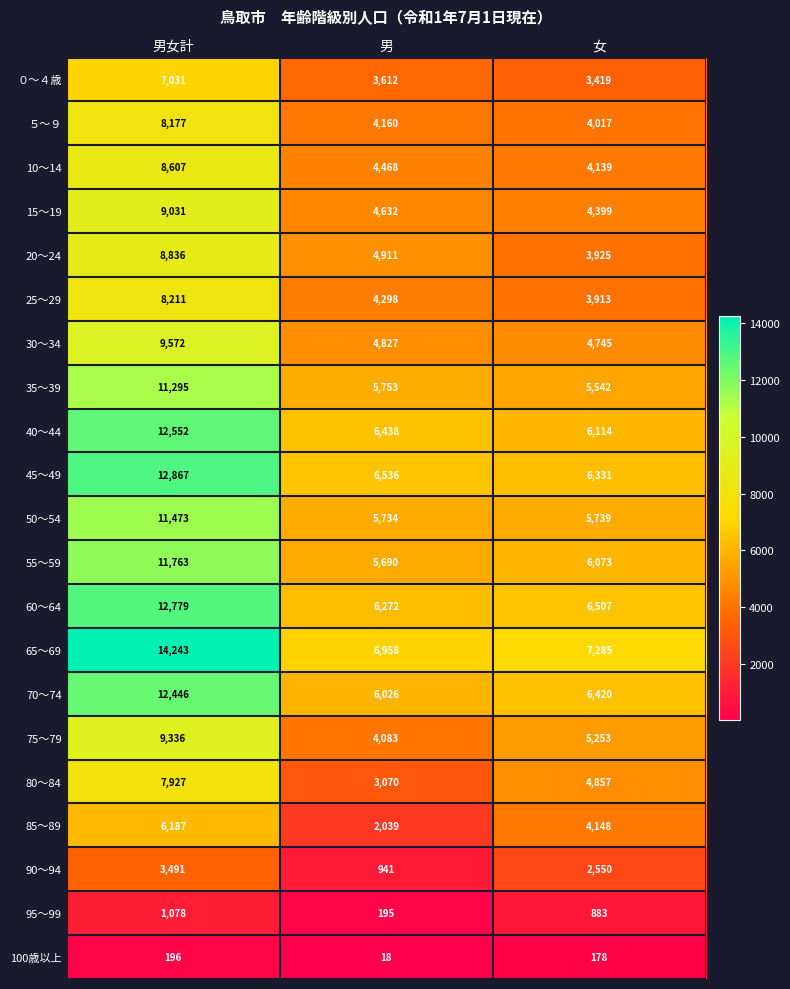

Which series changed the most between 男女計 and 男?

65～69